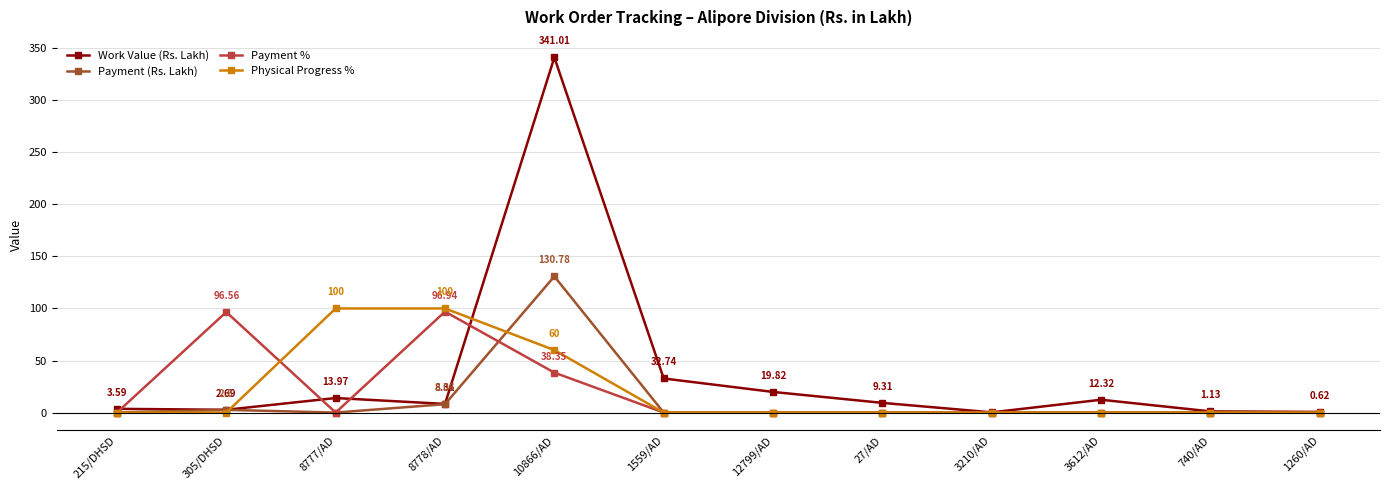

What is the value of the Payment (Rs. Lakh) point at the 2nd from the left?

2.6